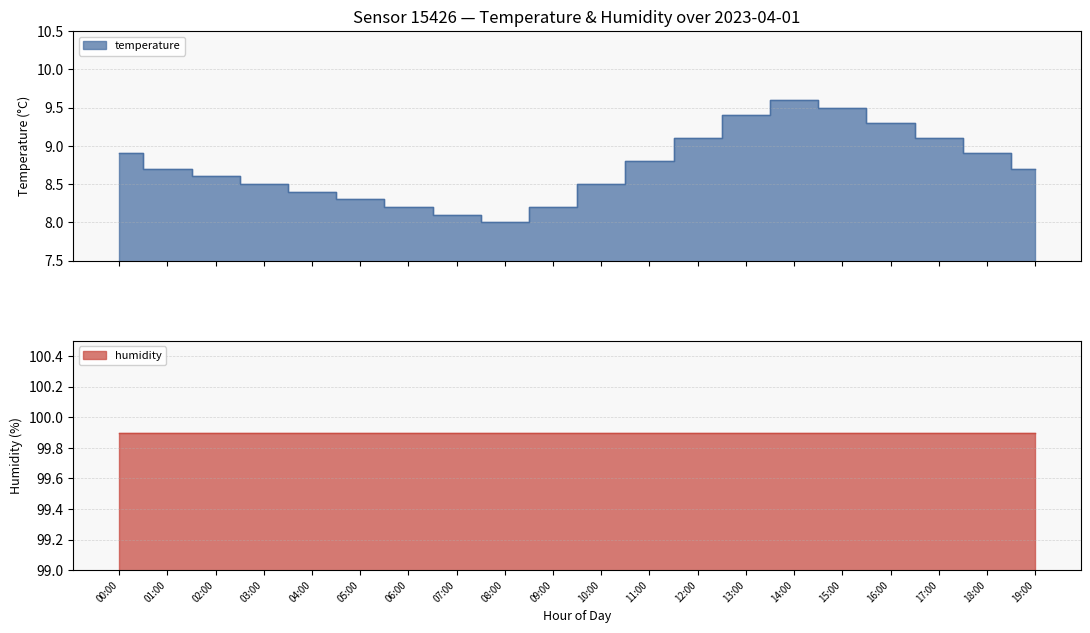

What value does the data have at 06:00?

8.2